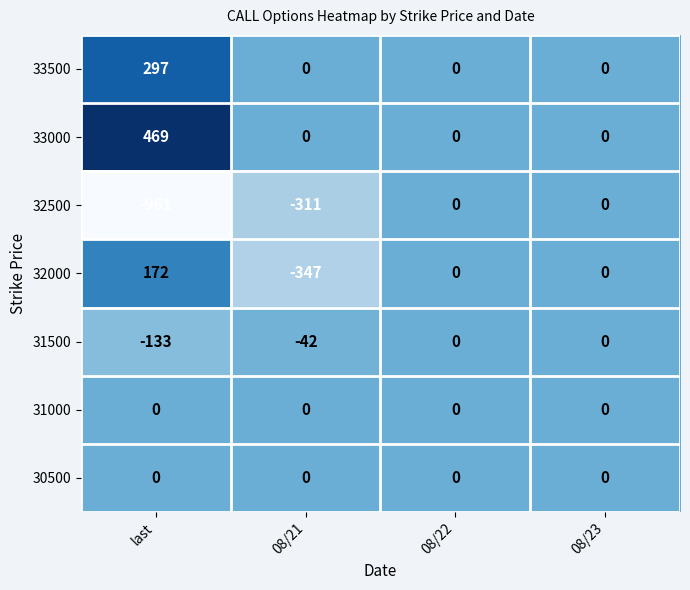

What is the spread (max minus min) of values at 08/21?

347